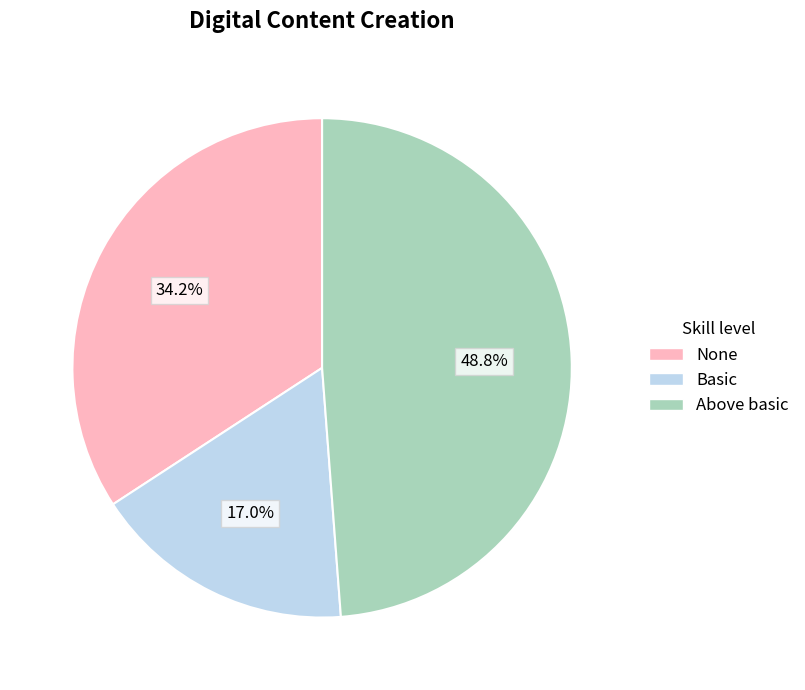

Which category has the biggest portion of the pie?

Above basic